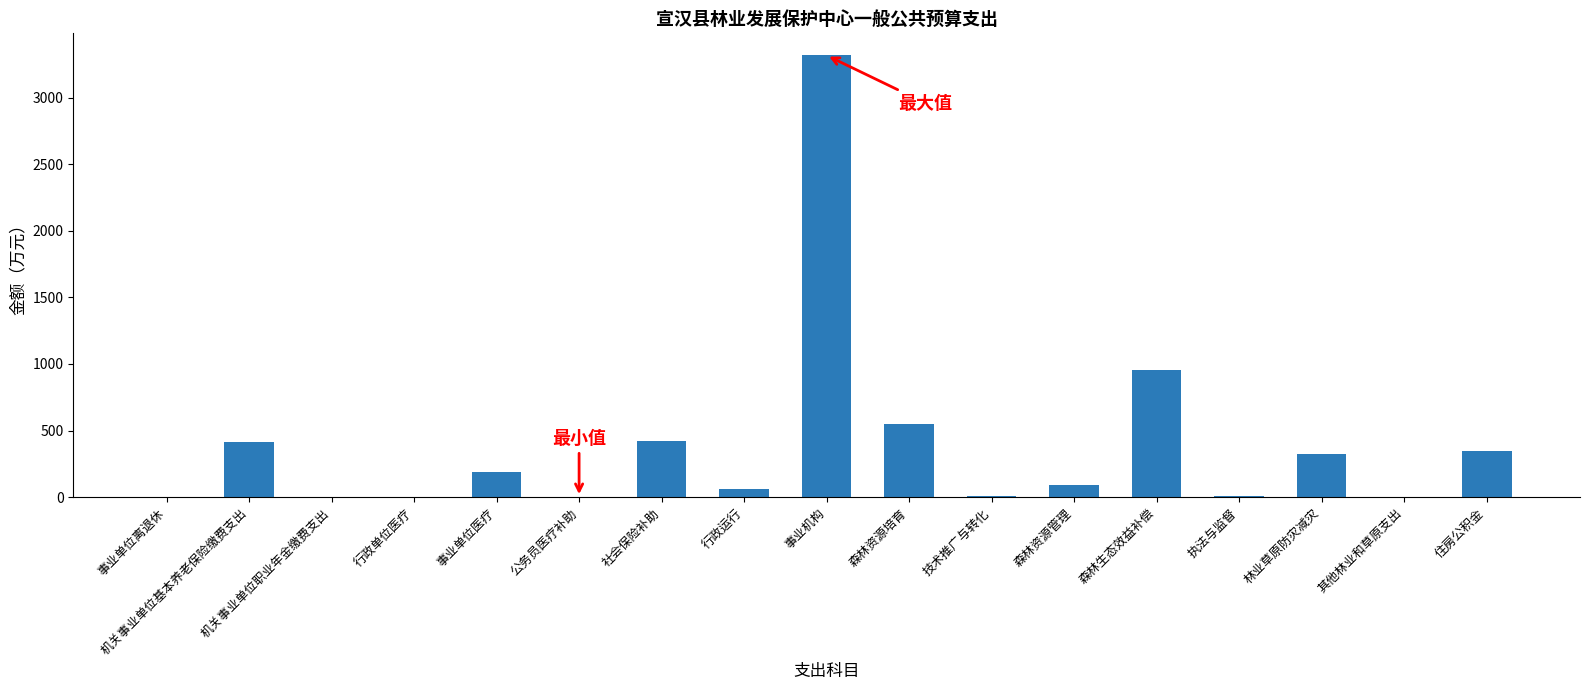

What is the change in value from 机关事业单位基本养老保险缴费支出 to 森林资源管理?

-322.1